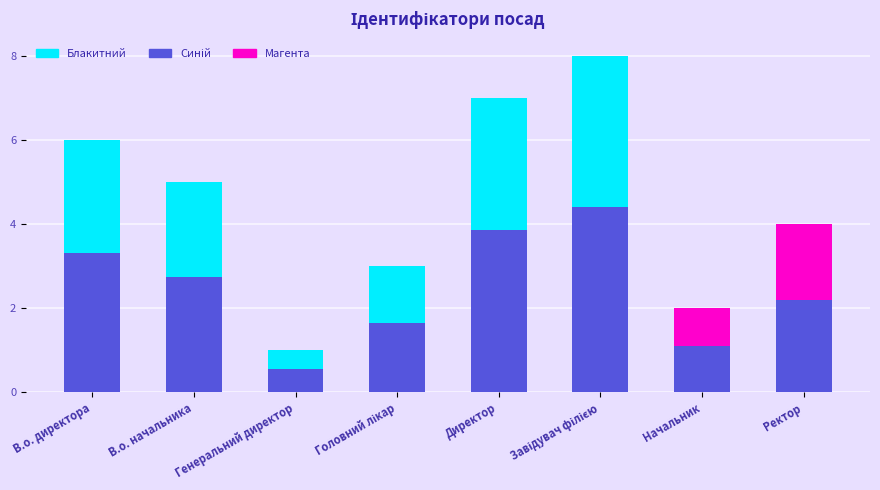

What is the label of the 5th bar from the left?

Директор